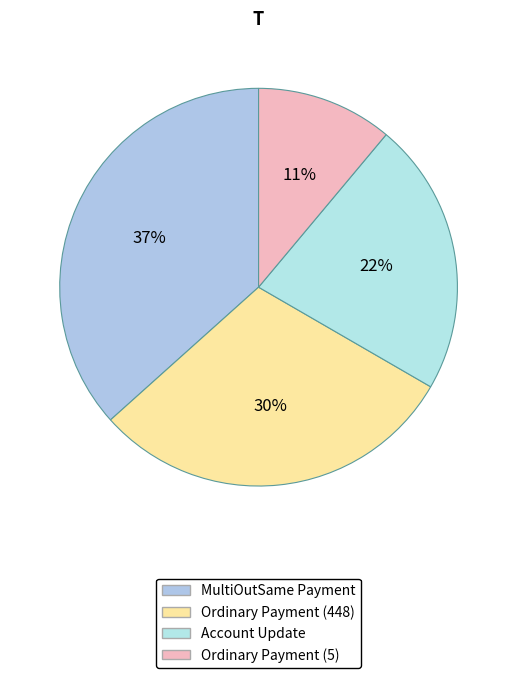

Is Ordinary Payment (5) the majority of the pie?

No